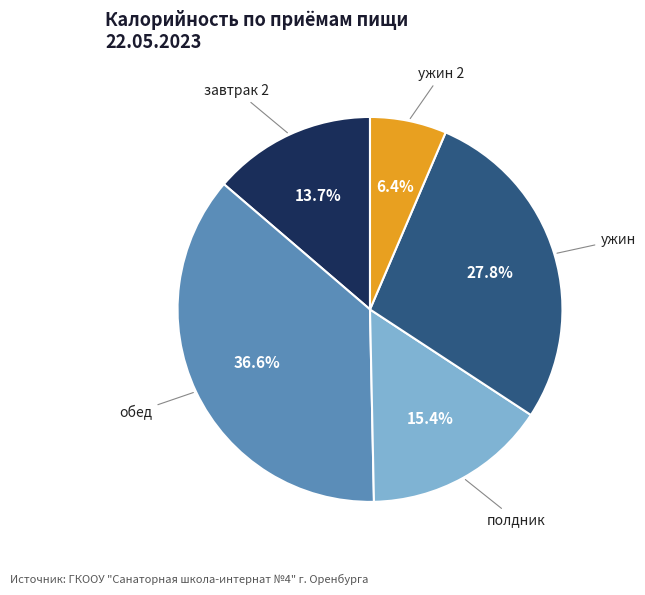

Is there any slice that represents more than half of the pie?

No